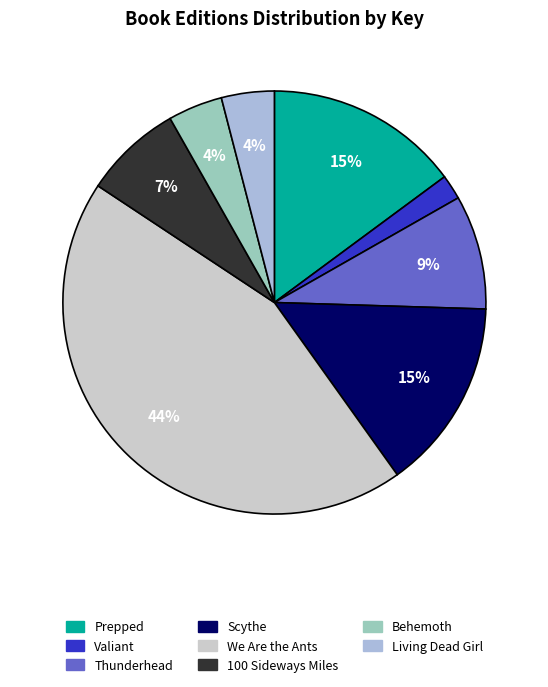

Which category has the smallest portion of the pie?

Valiant